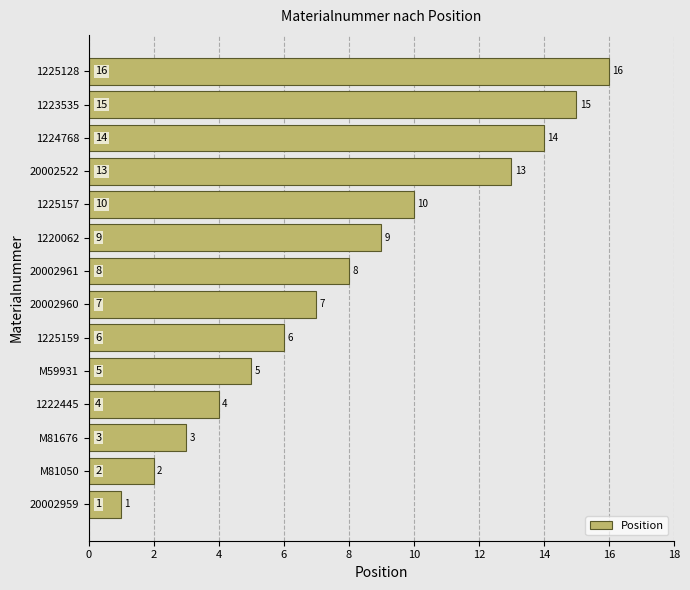

At which category does the chart reach its peak across all series?

1225128